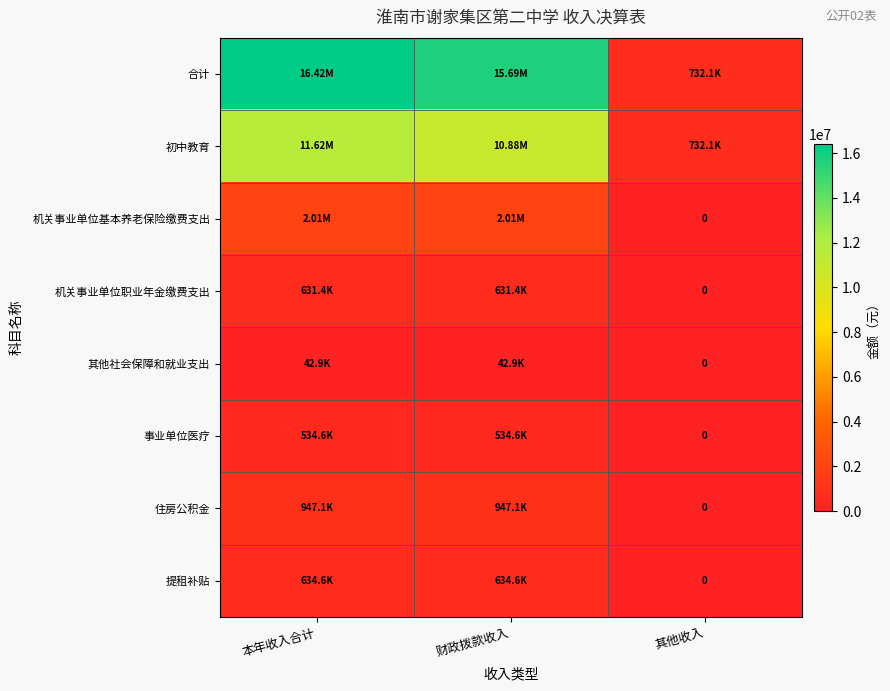

Which has a higher value, 本年收入合计 or 其他收入?

本年收入合计